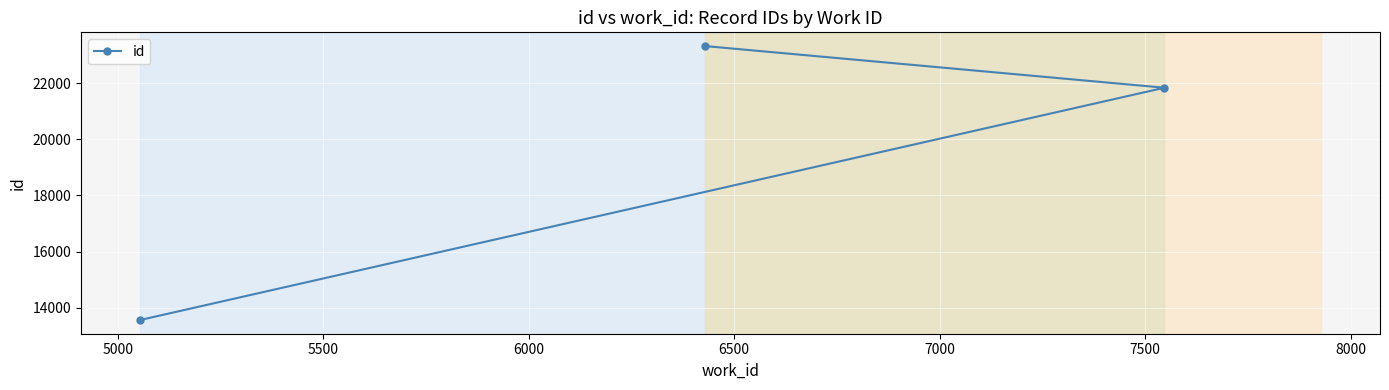

What is the minimum value shown in the chart?

13561